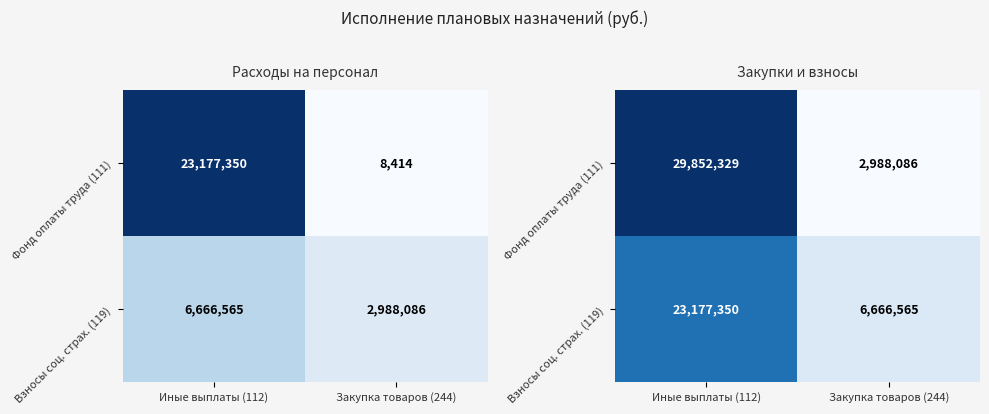

The Фонд оплаты труда (111) series shows 2988085.9 at Закупка товаров (244). True or false?

True